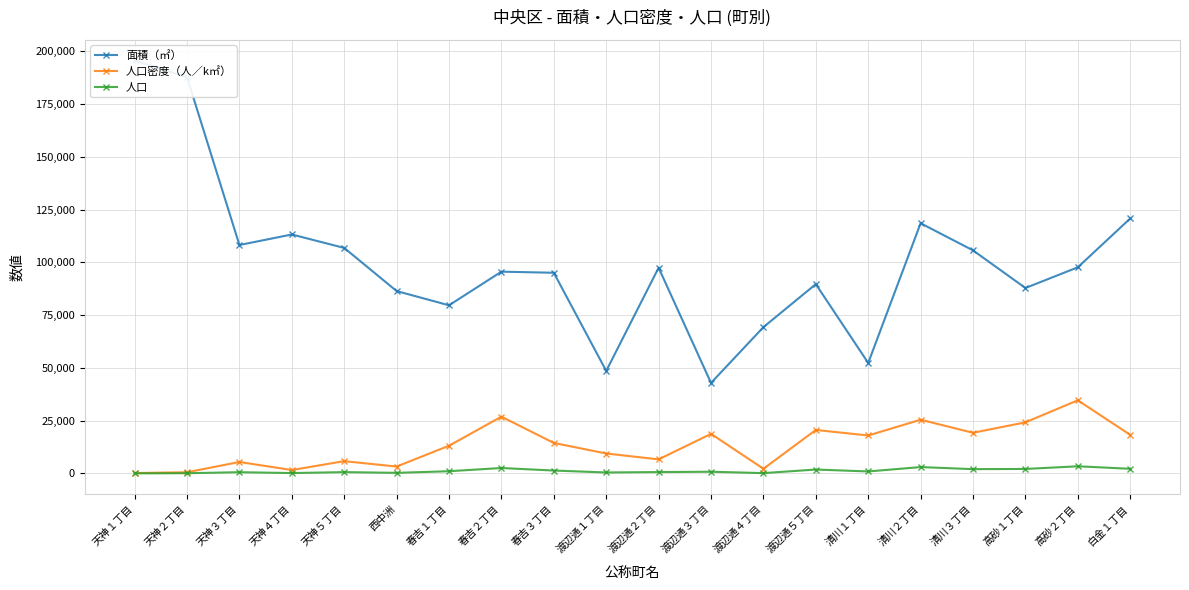

What is the label of the 14th point from the right?

春吉１丁目